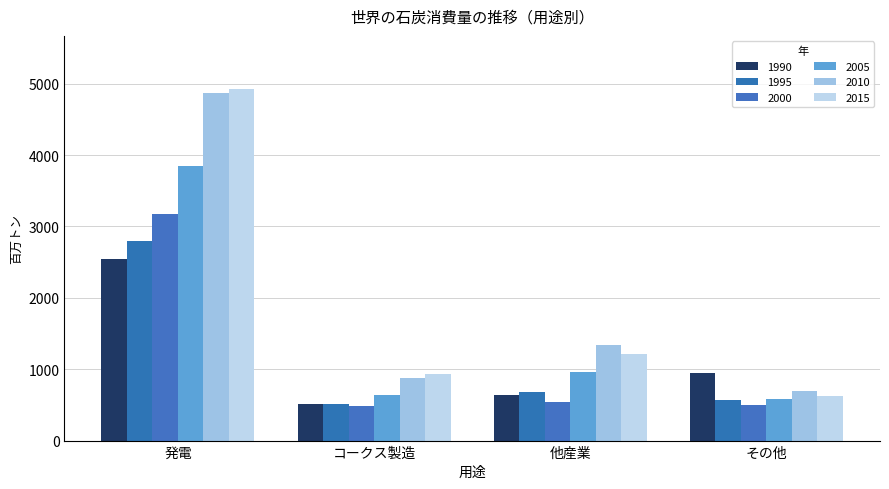

What is the total value across all series at 発電?

22158.3